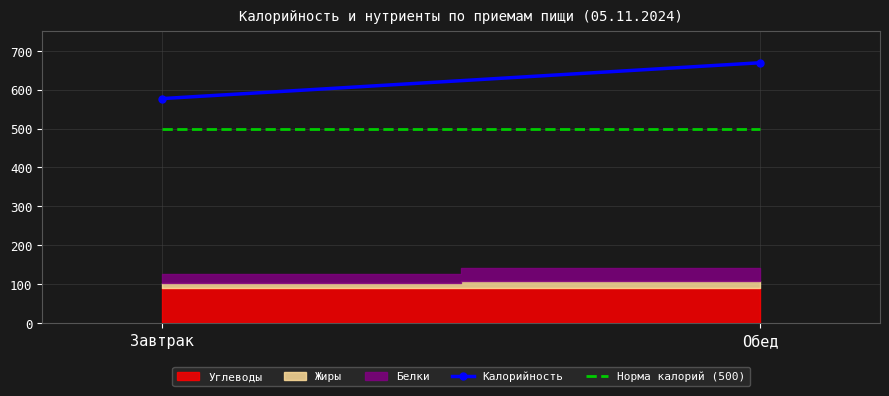

Which category has the lowest value in the Калорийность series?

Завтрак